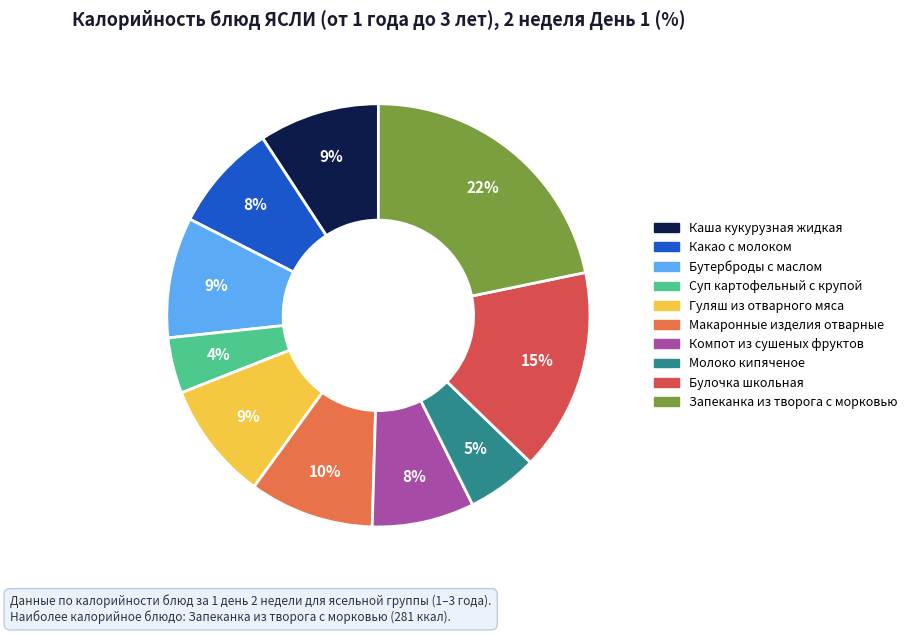

To the nearest percent, what percentage of the pie is Какао с молоком?

8%